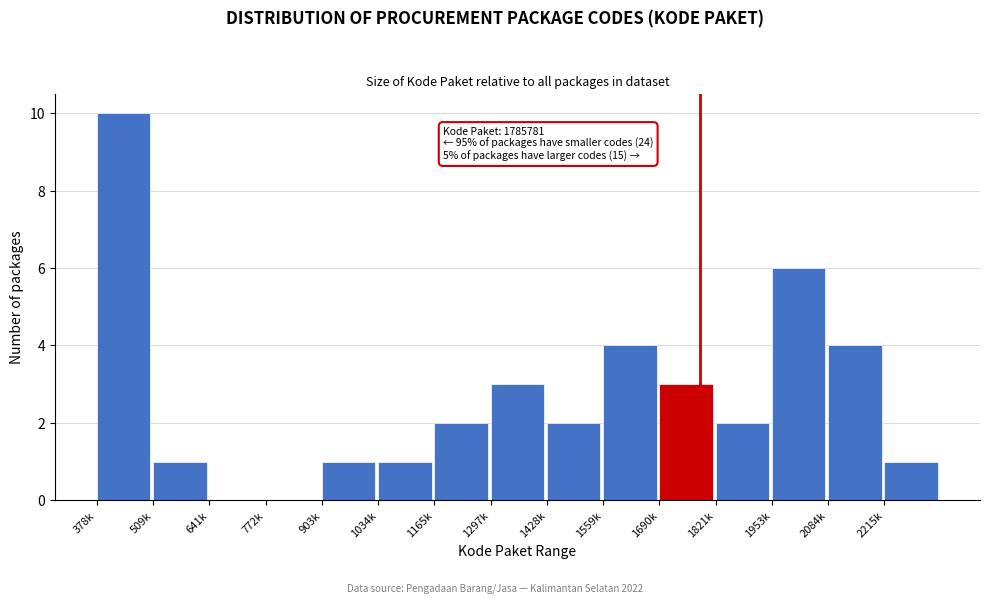

Reading left to right, list all the values displayed in this chart.

378k=10	509k=1	641k=0	772k=0	903k=1	1034k=1	1165k=2	1297k=3	1428k=2	1559k=4	1690k=3	1821k=2	1953k=6	2084k=4	2215k=1